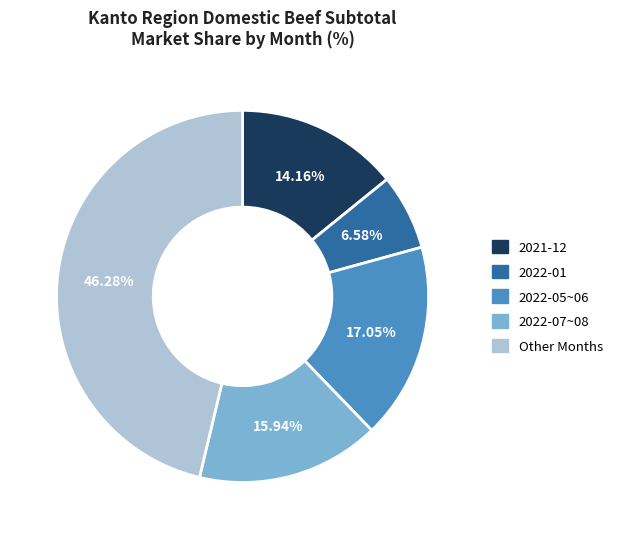

Is there a majority slice in this chart?

No